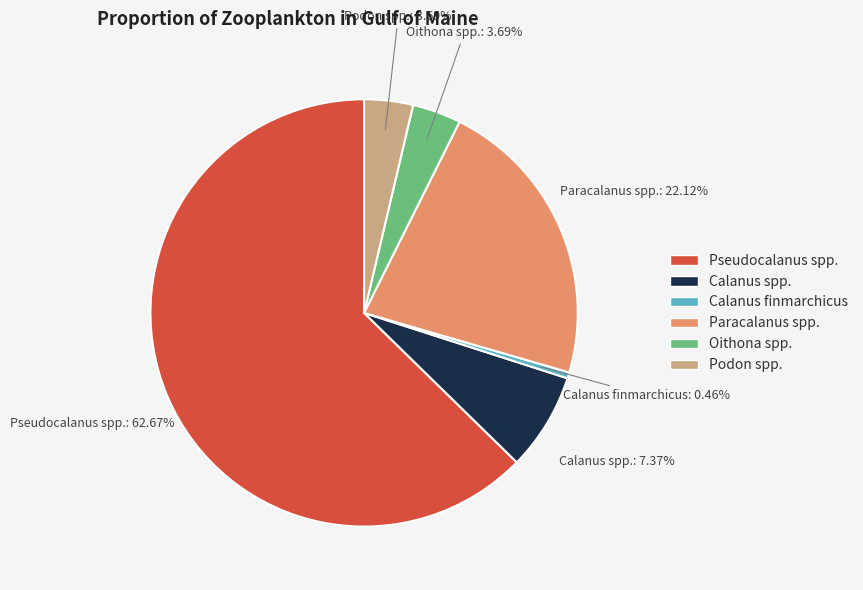

To the nearest percent, what is the combined percentage of Pseudocalanus spp. and Calanus spp.?

70%